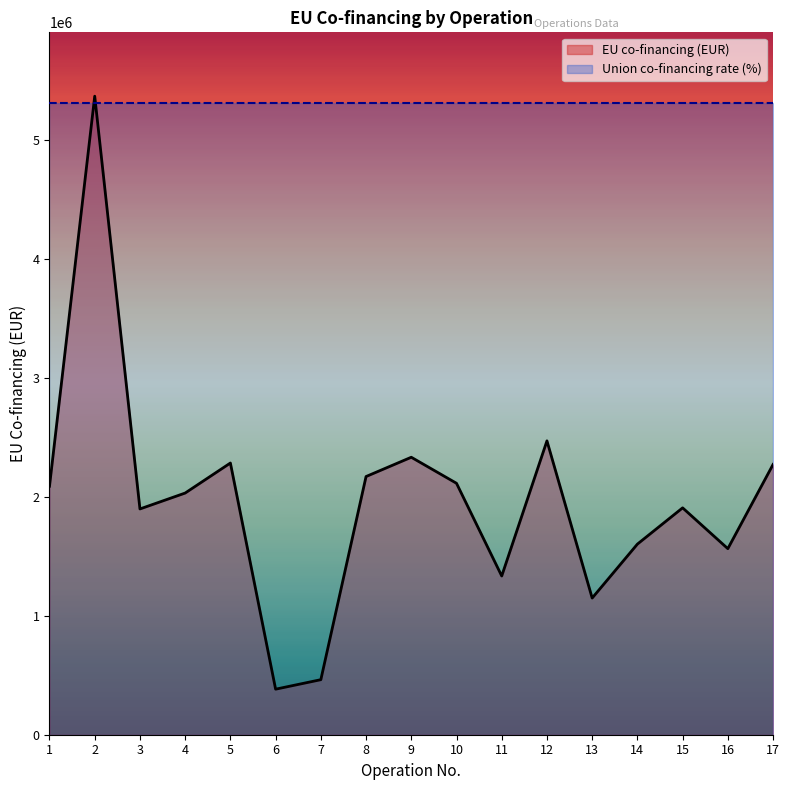

What is the difference between the values at 6 and 1?

1704918.5